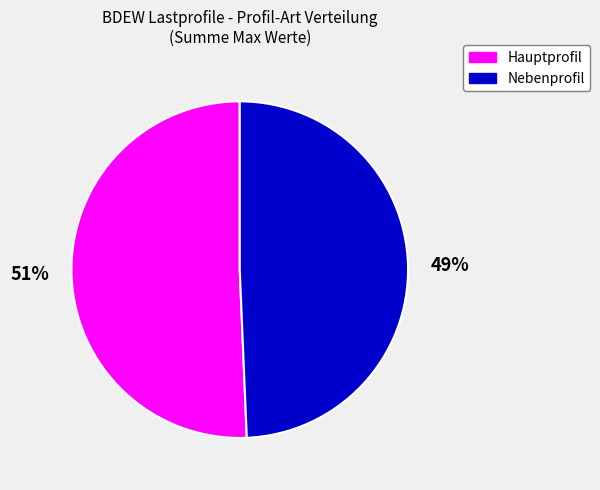

Which has a higher value, Hauptprofil or Nebenprofil?

Hauptprofil